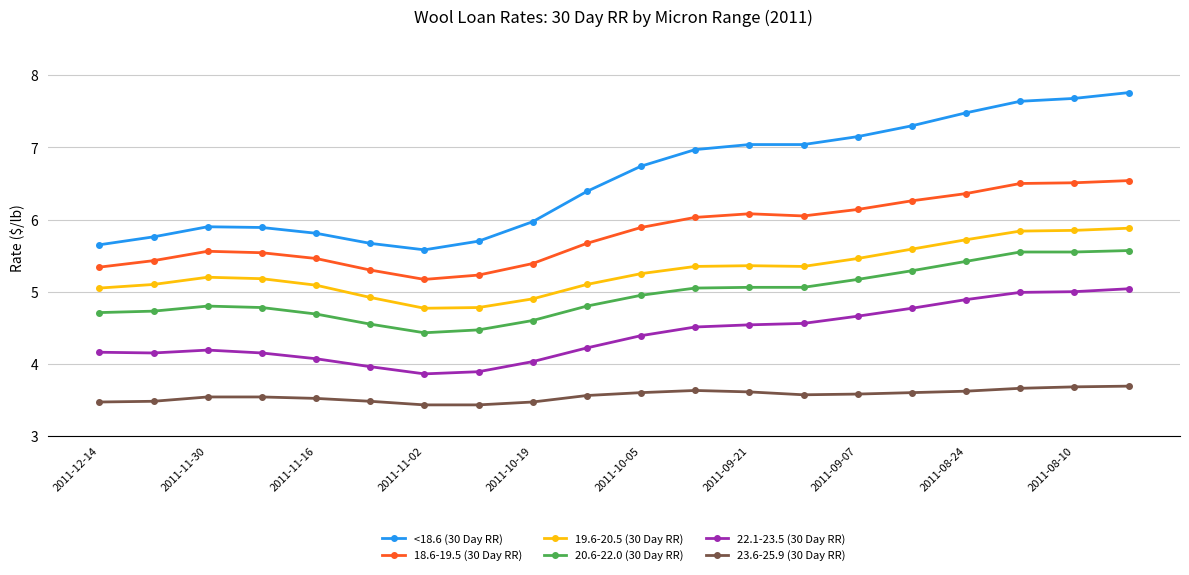

What is the average value of the <18.6 (30 Day RR) series?

6.6